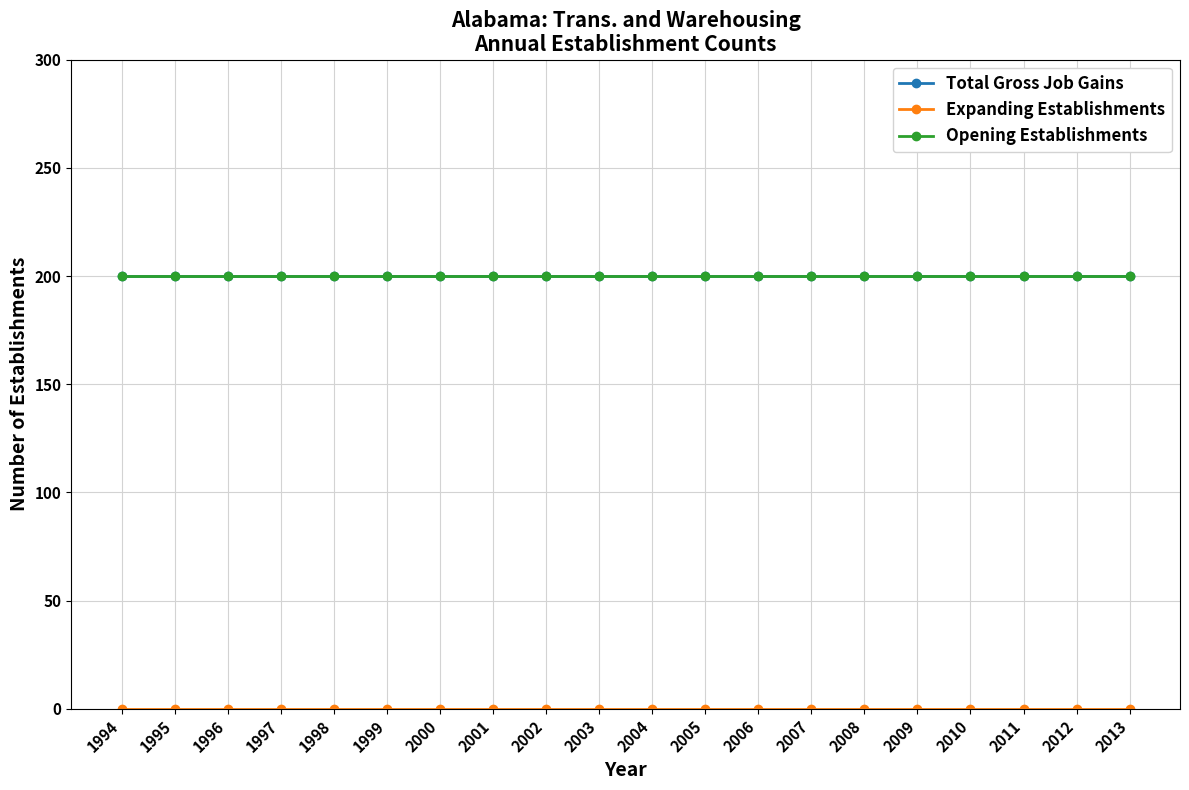

Is this an area chart (filled region under the line)?

No